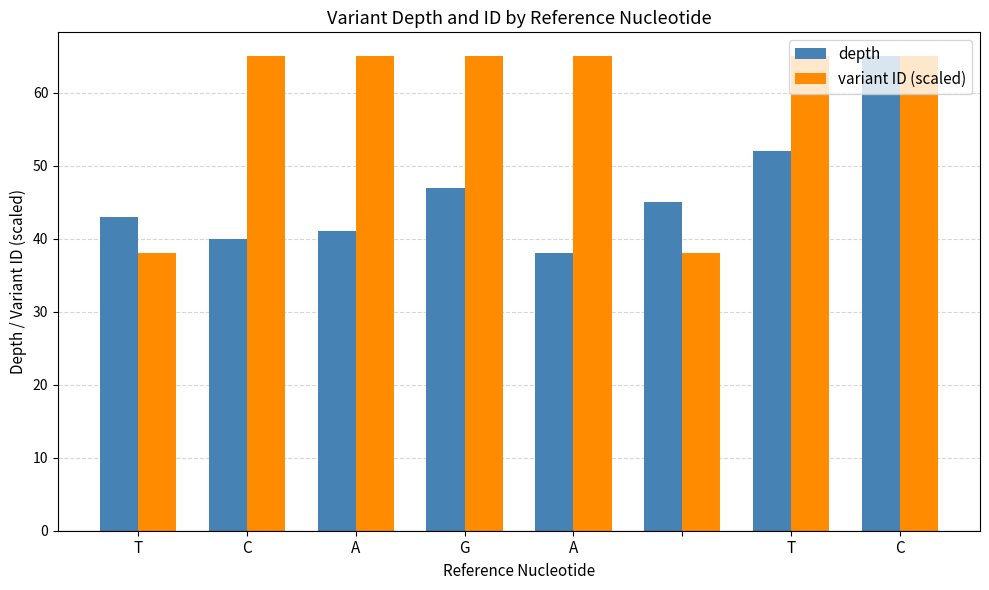

Which series has the largest total across all categories?

variant ID (scaled)